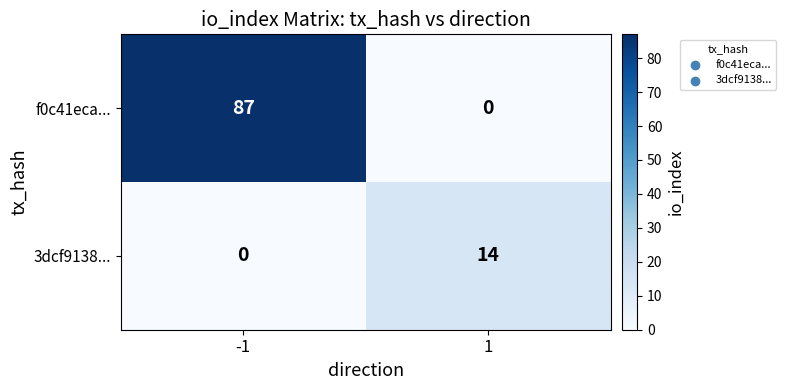

Reading left to right, transcribe all the data shown in this chart.

f0c41eca...: 87	0
3dcf9138...: 0	14